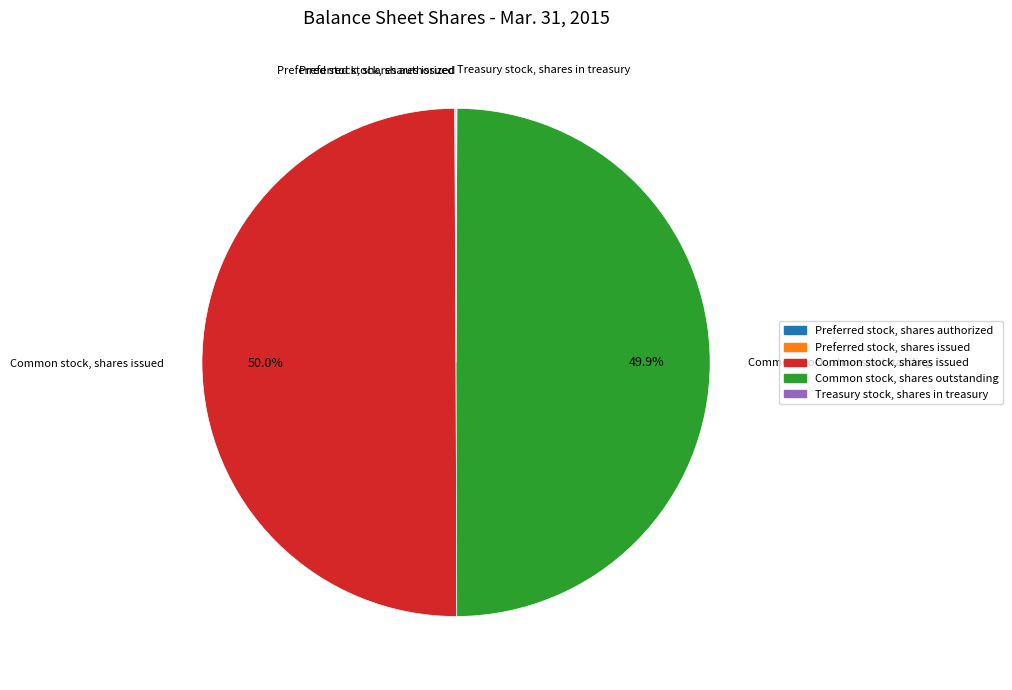

How much of the chart is everything except Common stock, shares outstanding?

50.1%